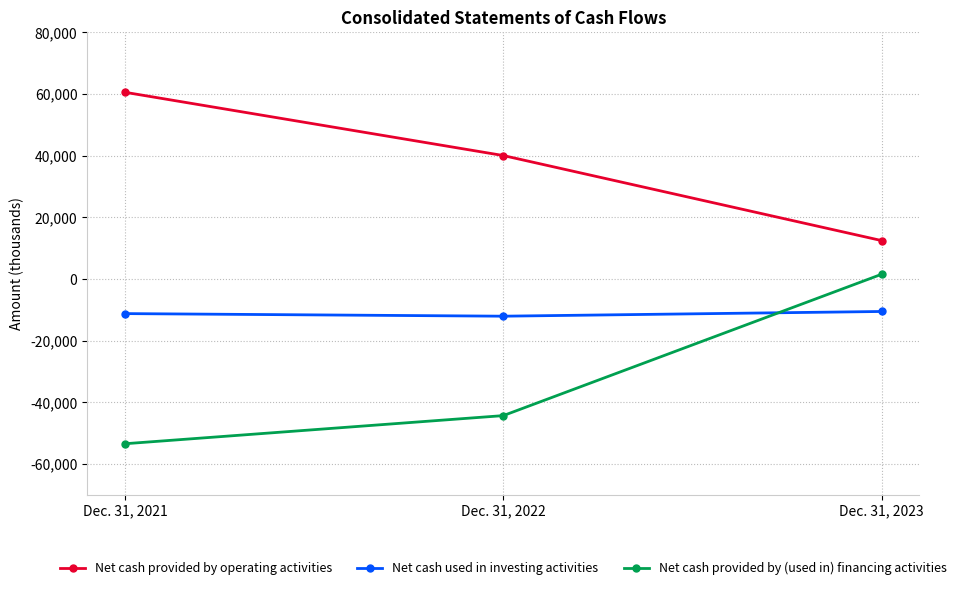

Where is Net cash provided by operating activities nearest to the value 36502?

Dec. 31, 2022